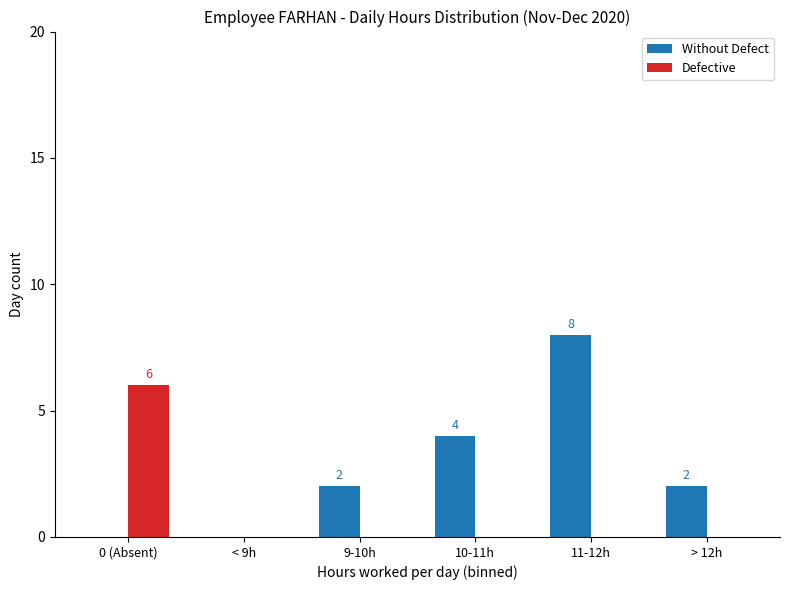

What is the greatest value displayed?

8